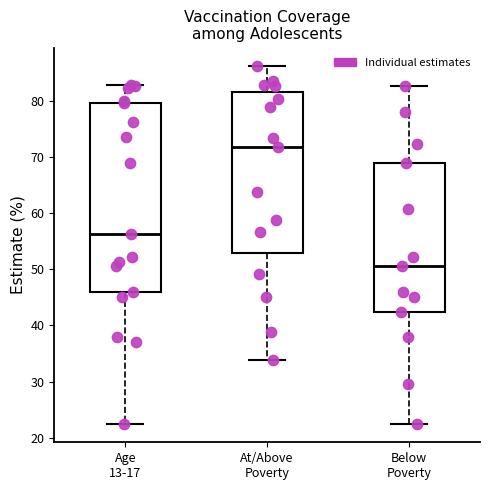

Which box's median line is the lowest?

Below Poverty